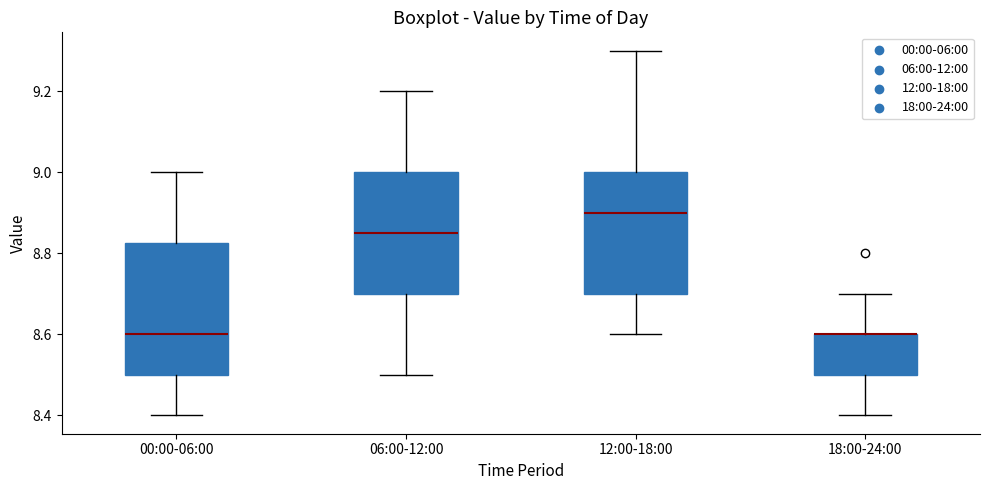

Comparing the boxes themselves (not the whiskers), which one is the tallest?

00:00-06:00